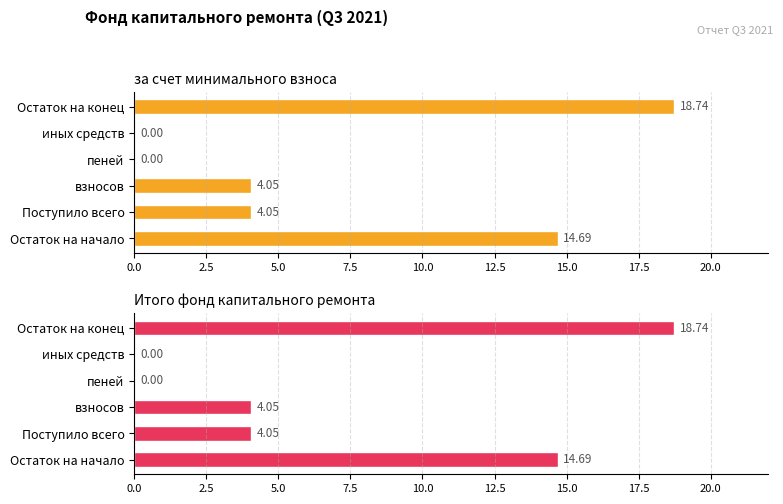

Count the number of categories in the chart.

6